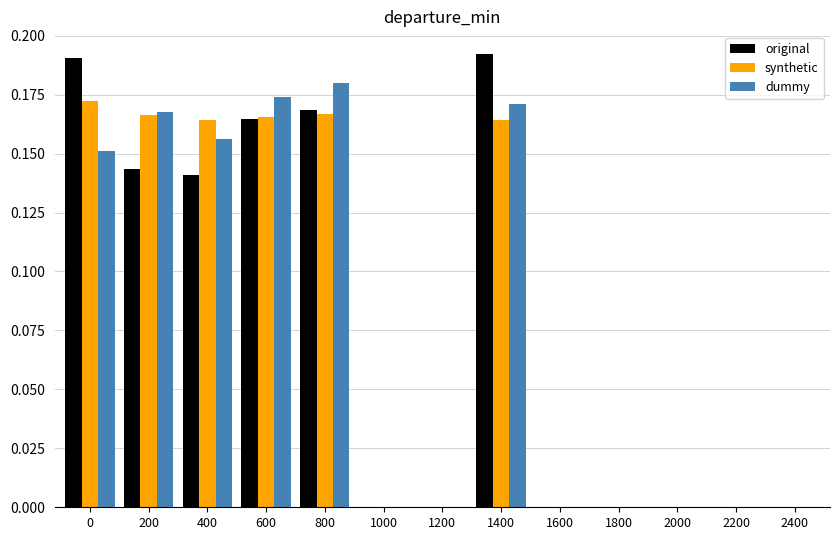

What are all the series names shown in the legend?

original, synthetic, dummy